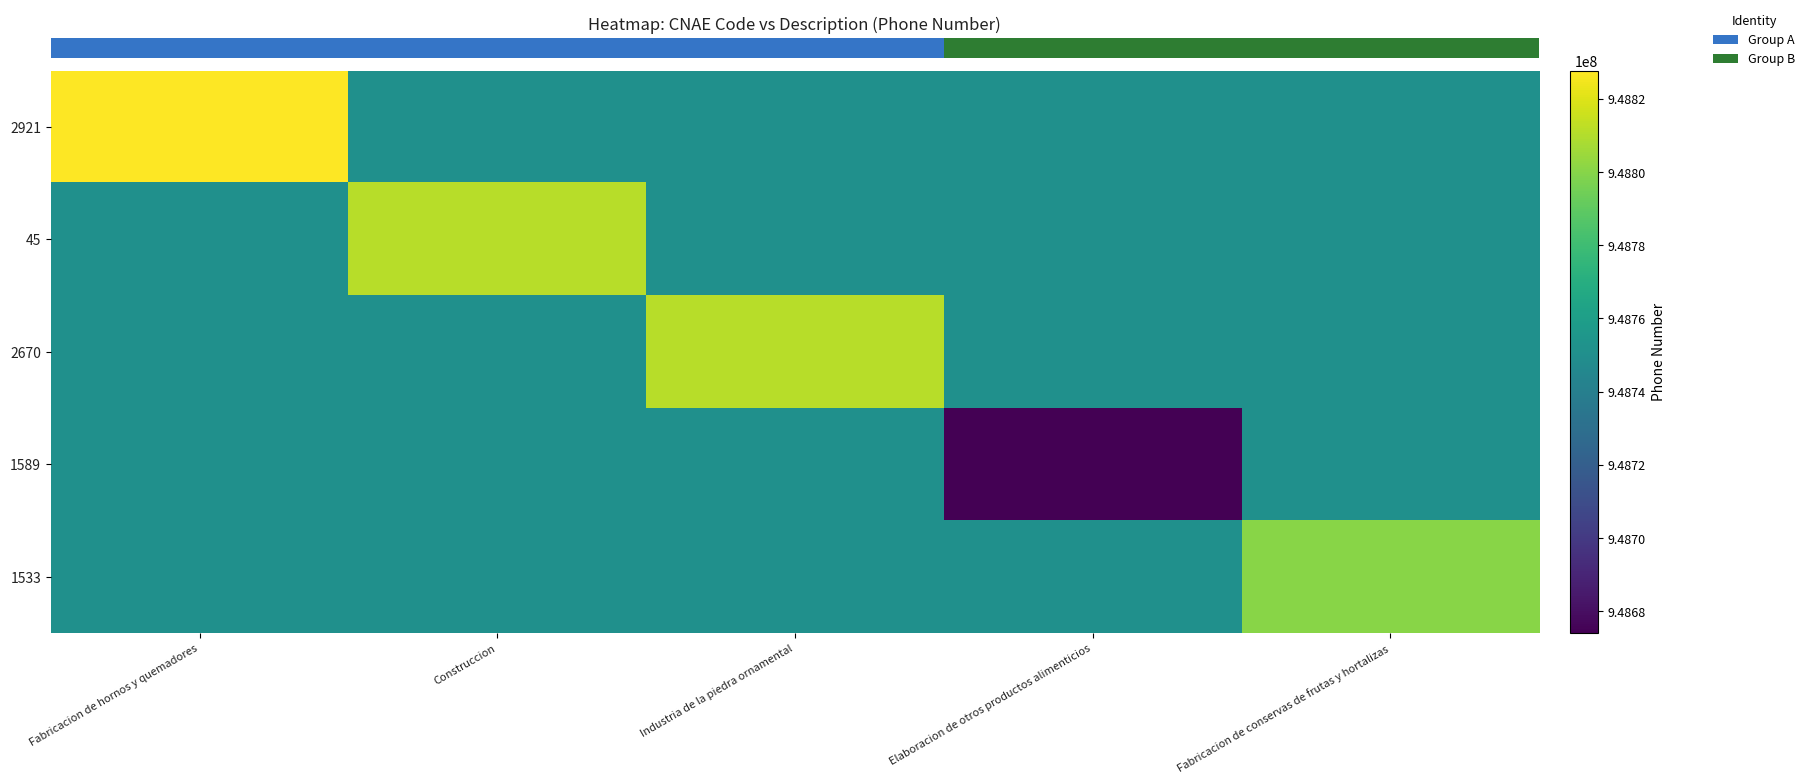

At how many categories does at least one series exceed 948812163?

1